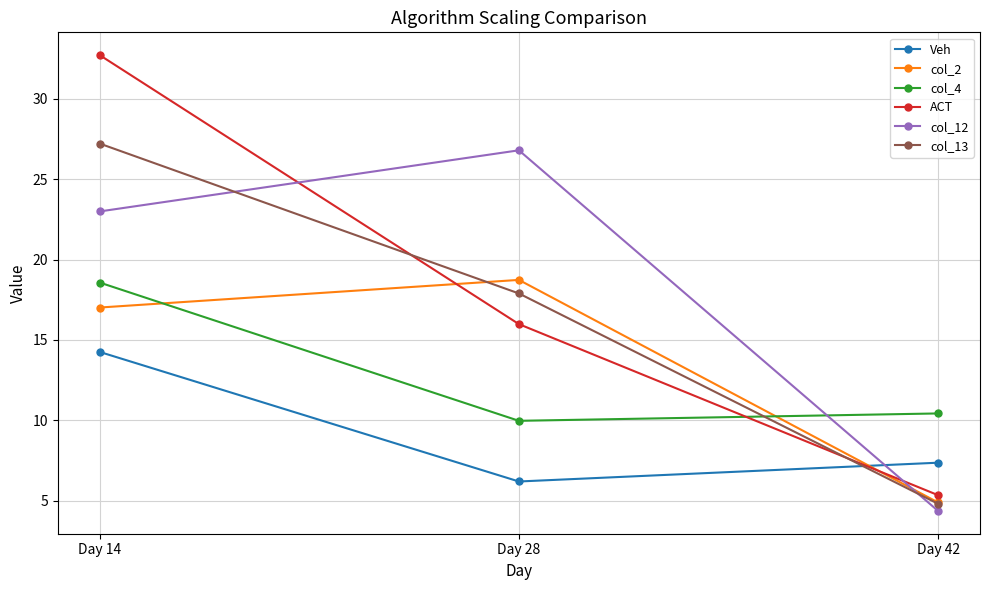

Reading right to left, transcribe all the data shown in this chart.

Veh: Day 42=7.4	Day 28=6.2	Day 14=14.3
col_2: Day 42=4.9	Day 28=18.7	Day 14=17.0
col_4: Day 42=10.4	Day 28=10.0	Day 14=18.6
ACT: Day 42=5.3	Day 28=16.0	Day 14=32.7
col_12: Day 42=4.4	Day 28=26.8	Day 14=23.0
col_13: Day 42=4.8	Day 28=17.9	Day 14=27.2